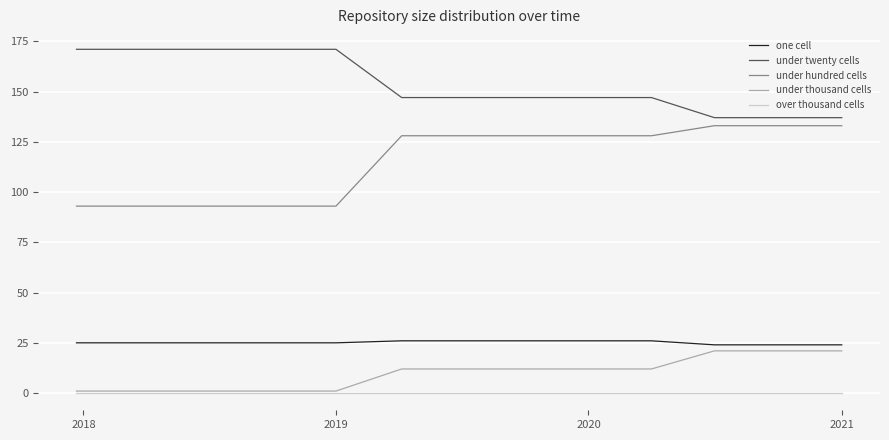

How many under hundred cells values are between 93 and 128?

10